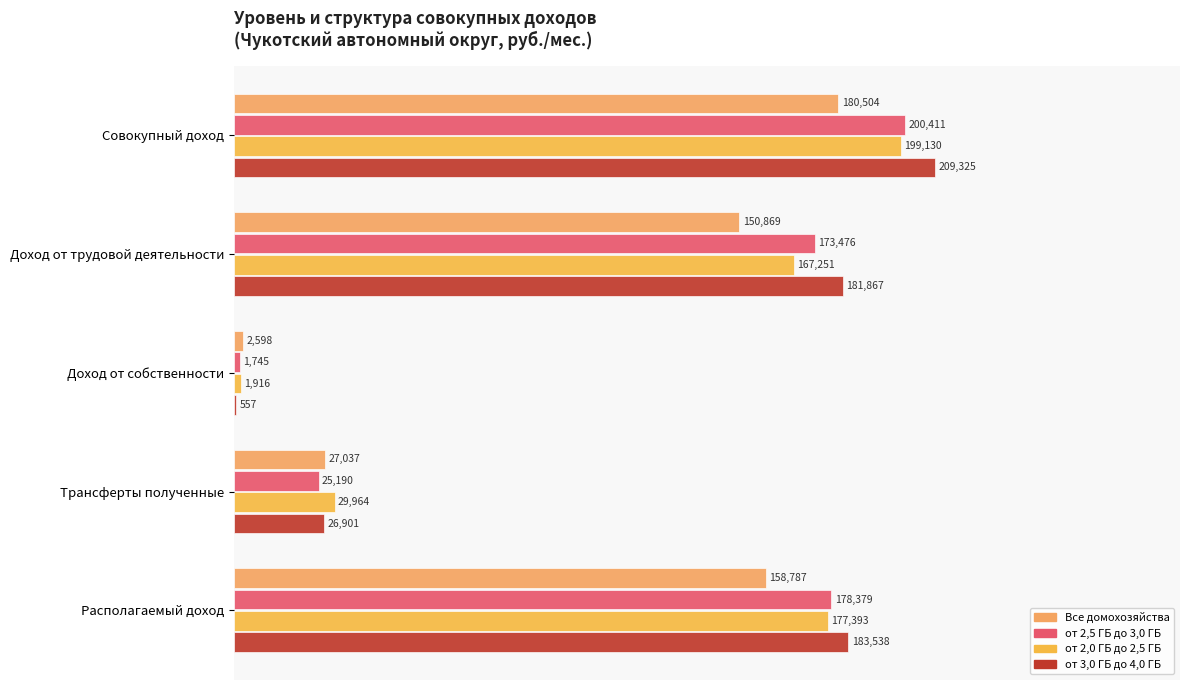

How many bars are there in total?

20